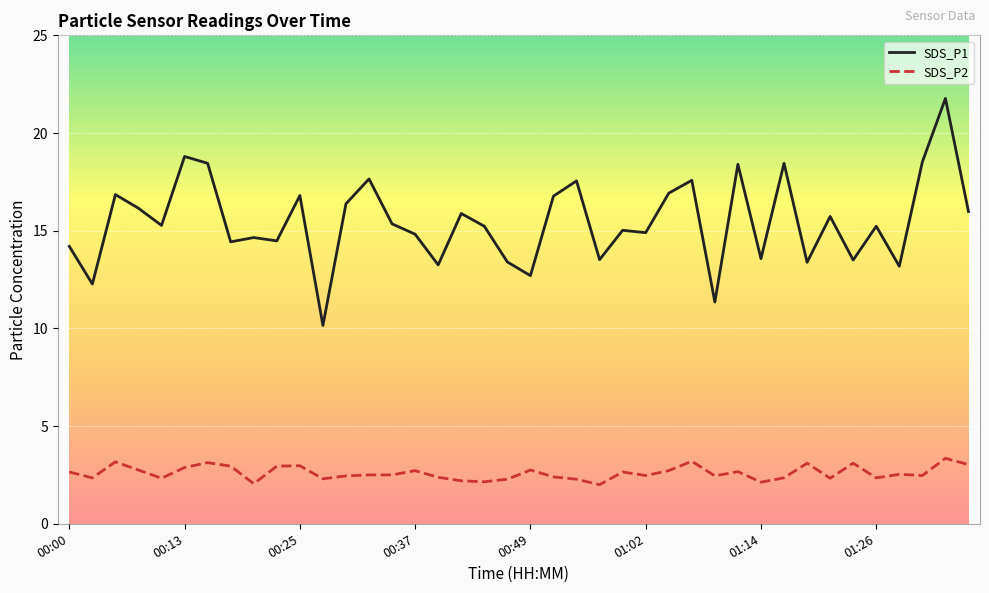

What is the minimum value shown in the chart?

2.0